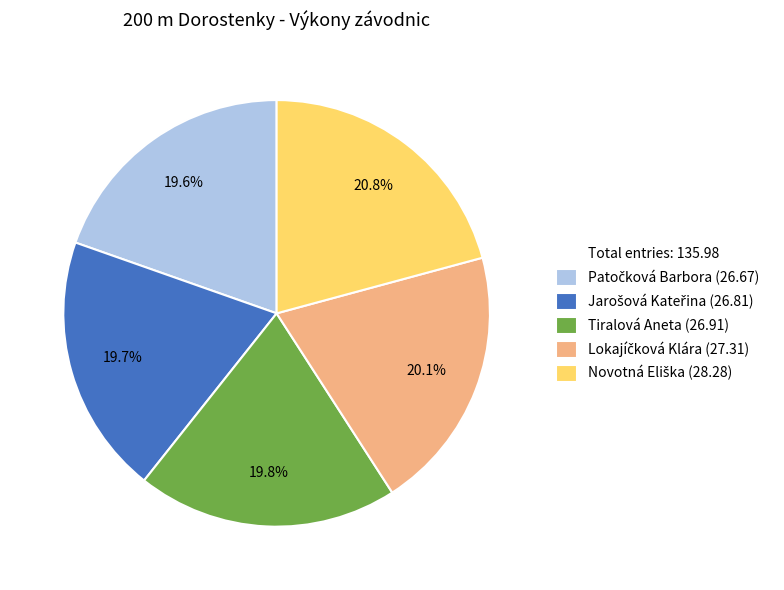

Is there a majority slice in this chart?

No